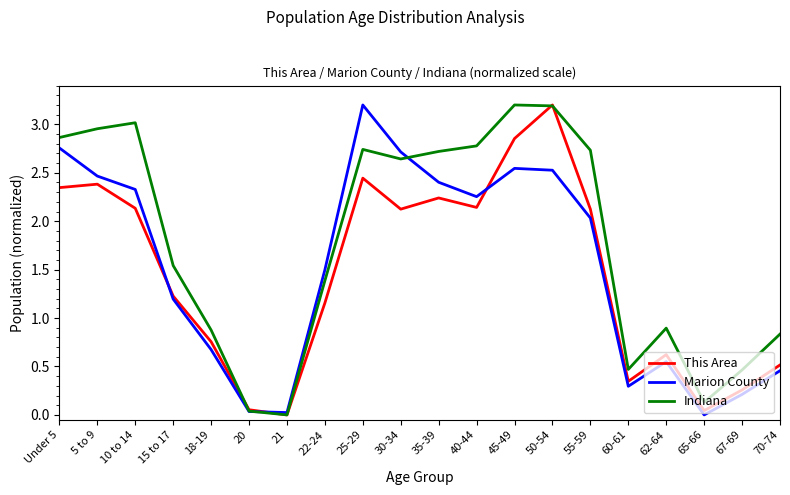

At which label is This Area closest to 1?

22-24